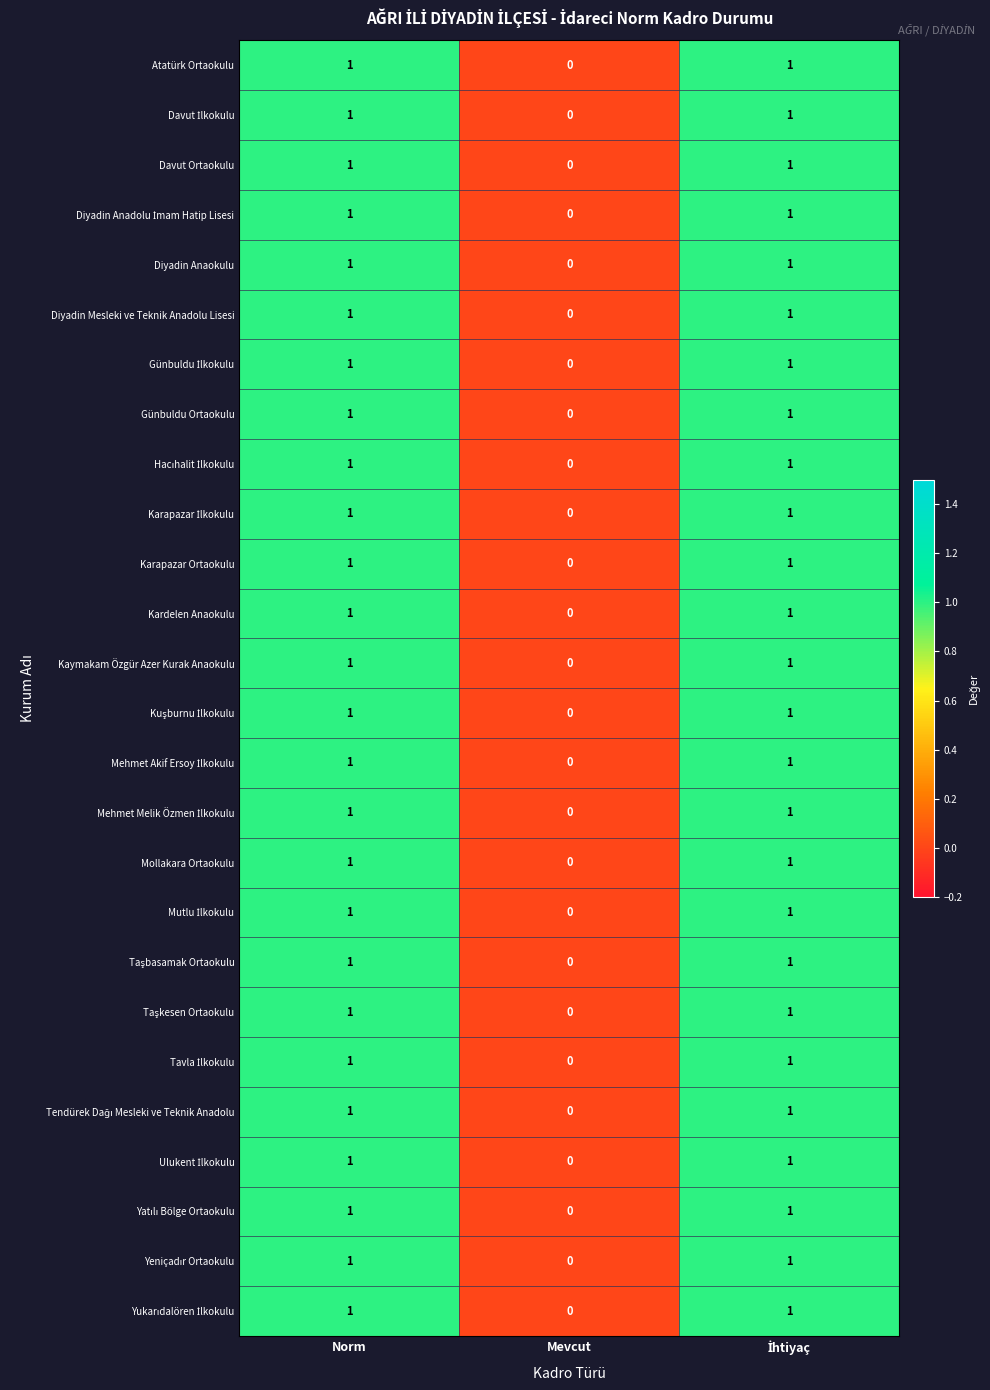

The value of Mollakara Ortaokulu at Norm is 1. True or false?

True